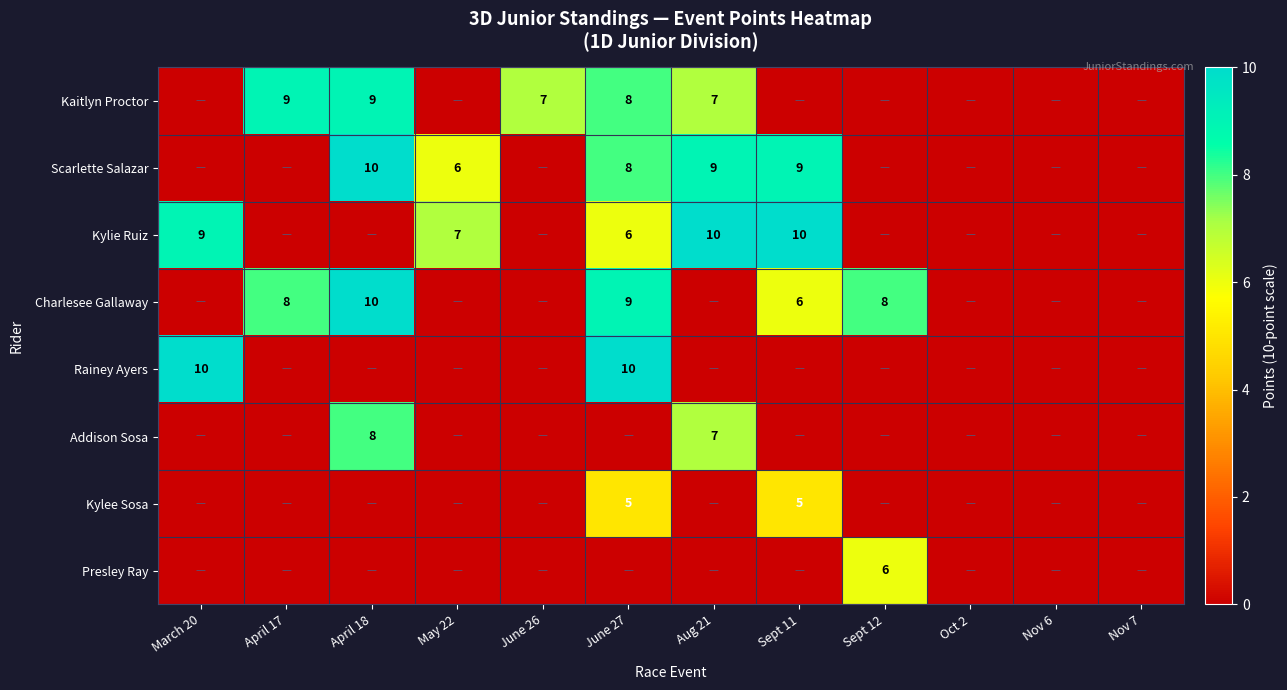

The value of Addison Sosa at April 18 is 12. True or false?

False